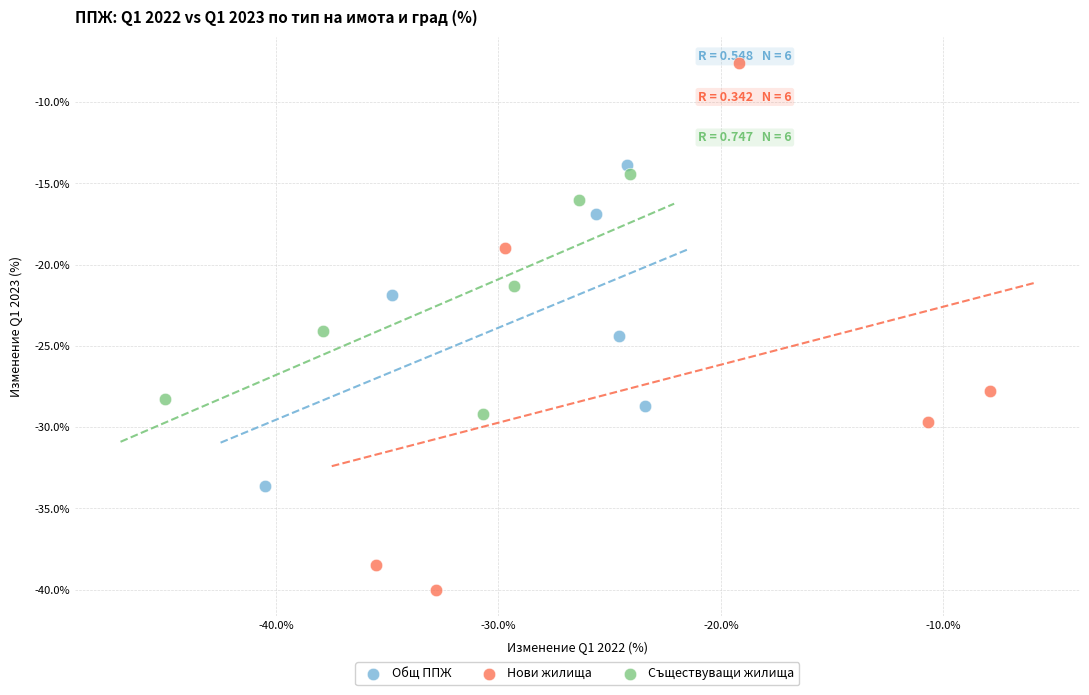

Which series has the largest Y range (max minus min)?

Нови жилища